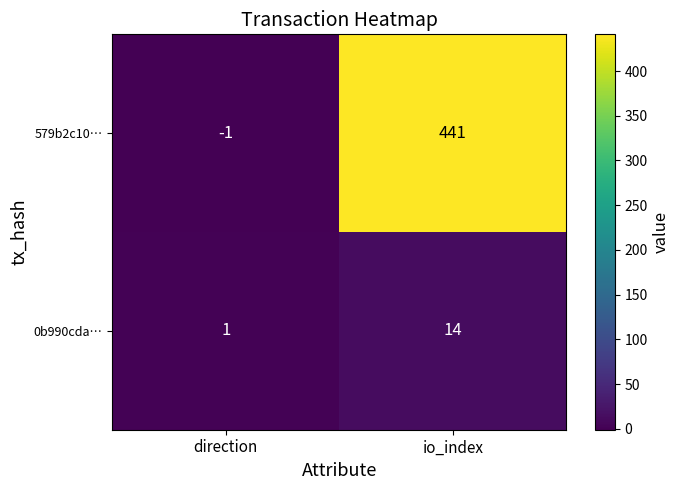

Which series has the largest total across all categories?

579b2c10…